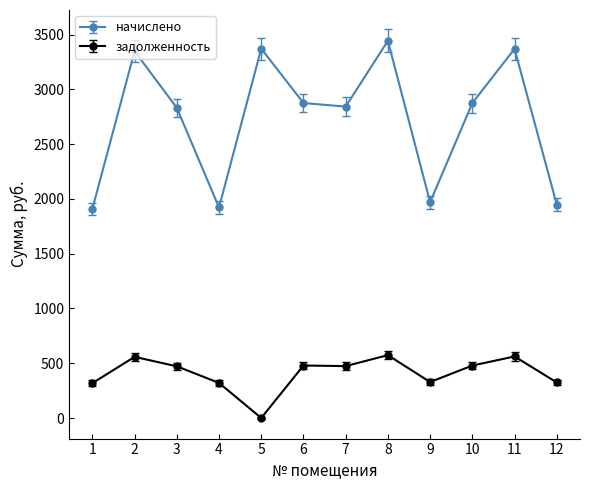

The value of начислено at 11 is 3370.4. True or false?

True